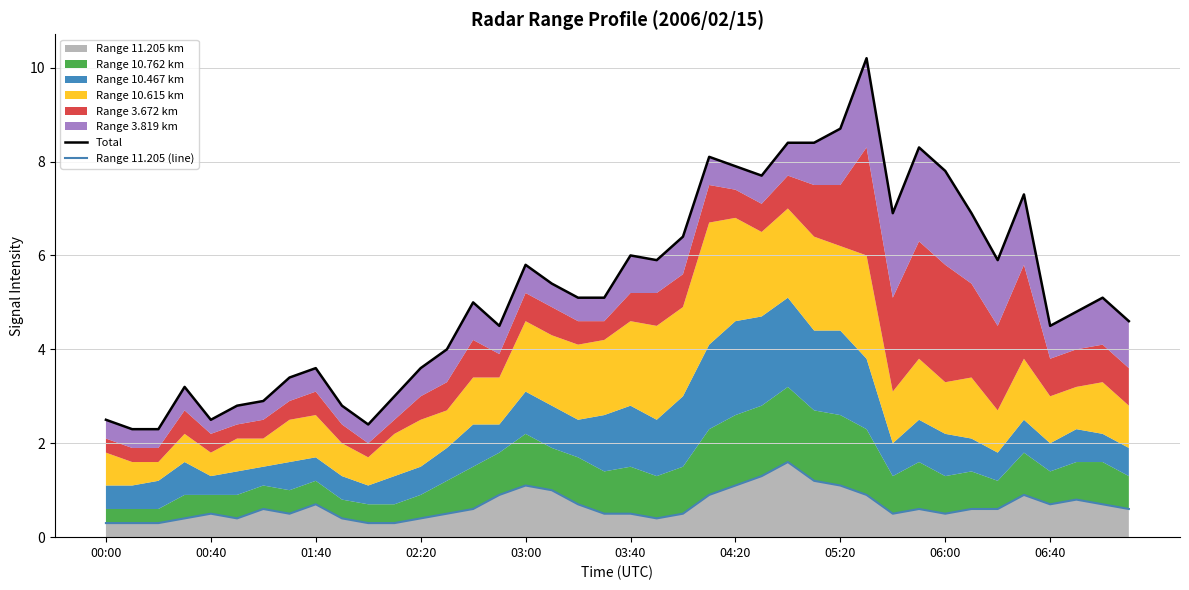

How many values in the Total series are below 5?

18